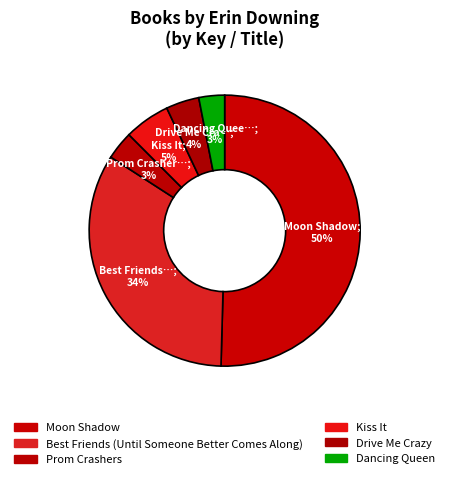

Count the number of slices in the pie.

6